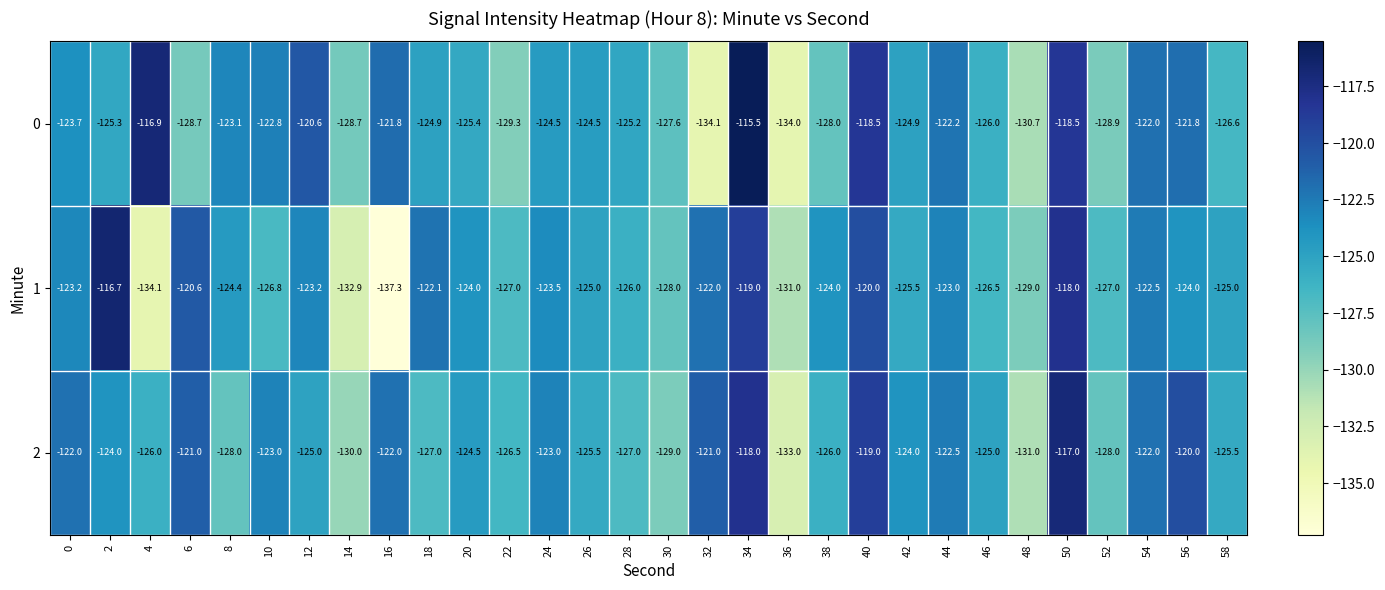

True or false: 1 has a value of -38.7 at 4.

False